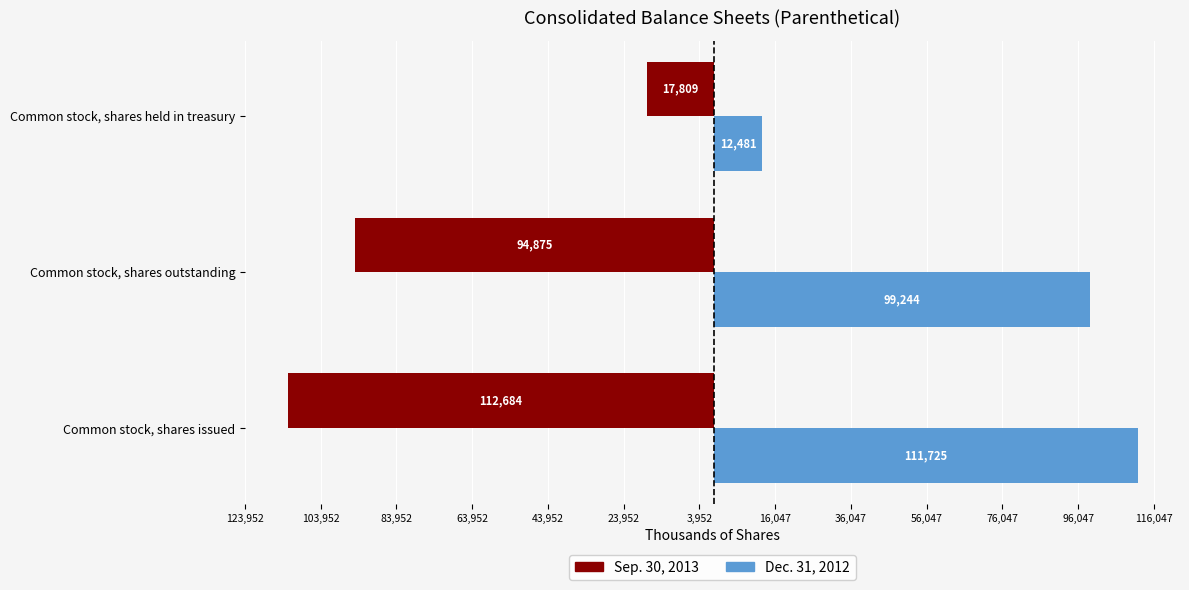

What are all the series names shown in the legend?

Sep. 30, 2013, Dec. 31, 2012